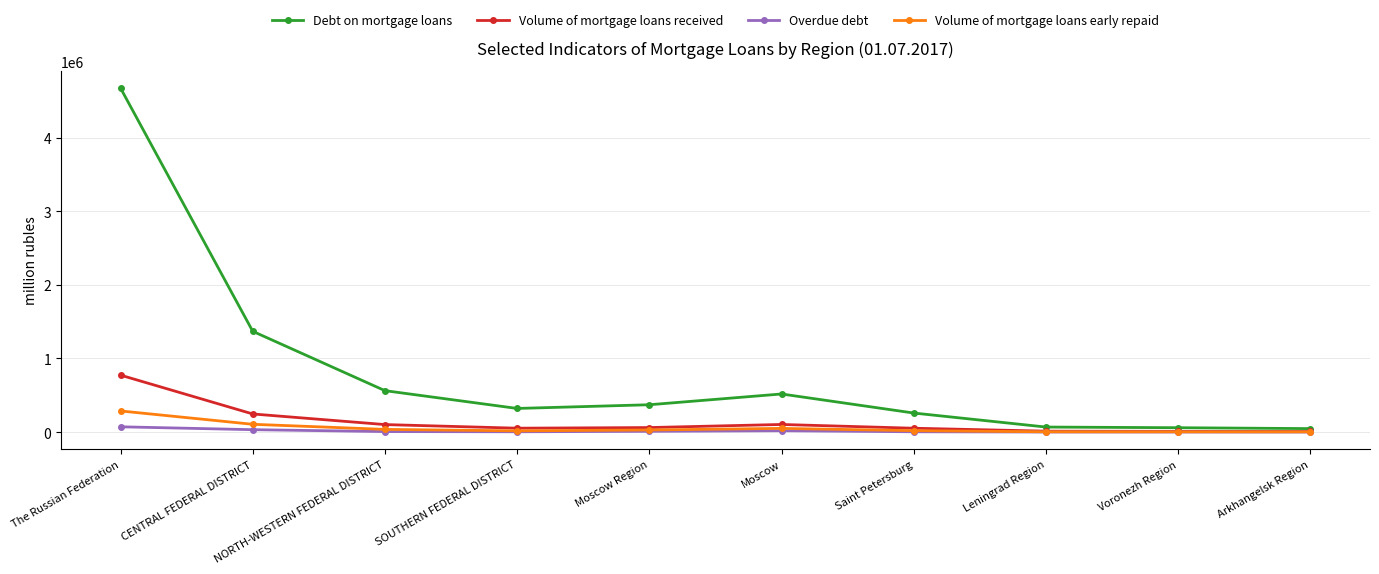

What is the label of the 8th point from the right?

NORTH-WESTERN FEDERAL DISTRICT